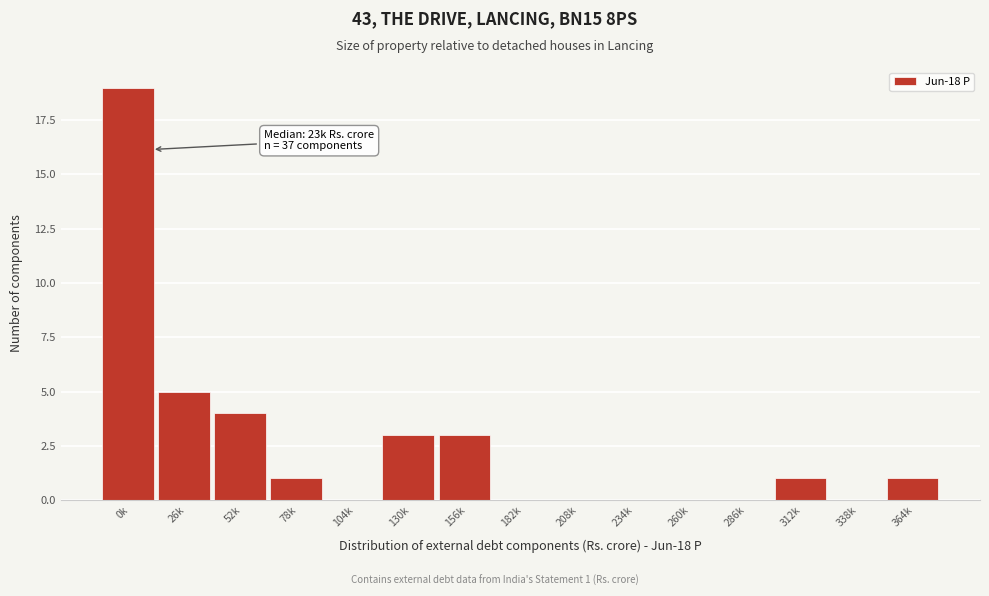

Reading left to right, extract all data points from this chart.

0k=19	26k=5	52k=4	78k=1	104k=0	130k=3	156k=3	182k=0	208k=0	234k=0	260k=0	286k=0	312k=1	338k=0	364k=1